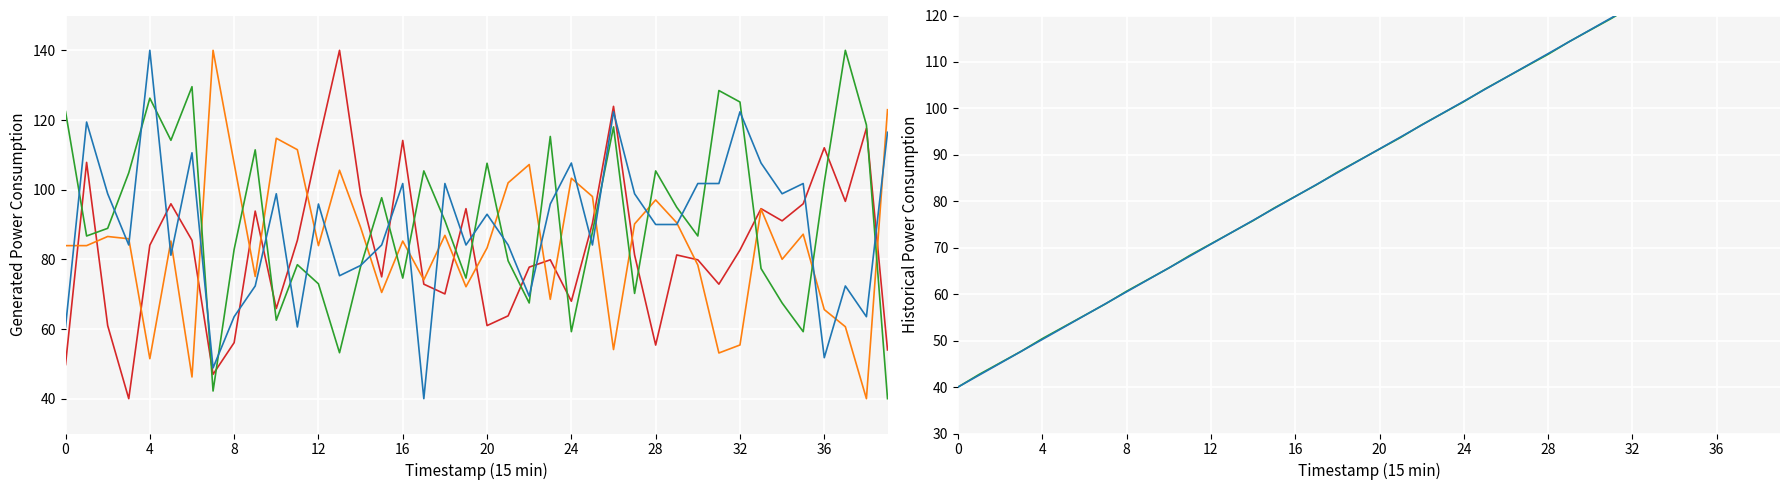

Does the chart display data point markers on the line(s)?

No